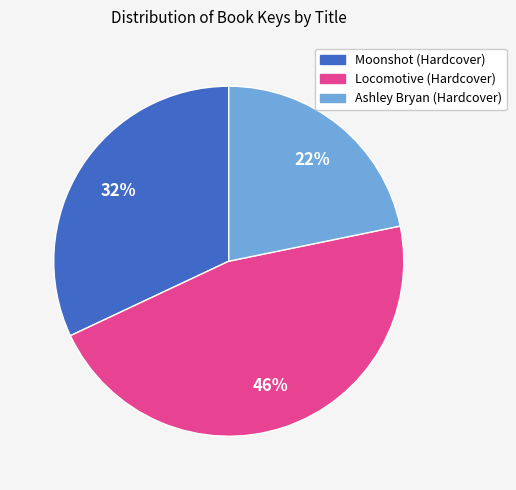

The Locomotive (Hardcover) slice represents 61% of the pie. True or false?

False